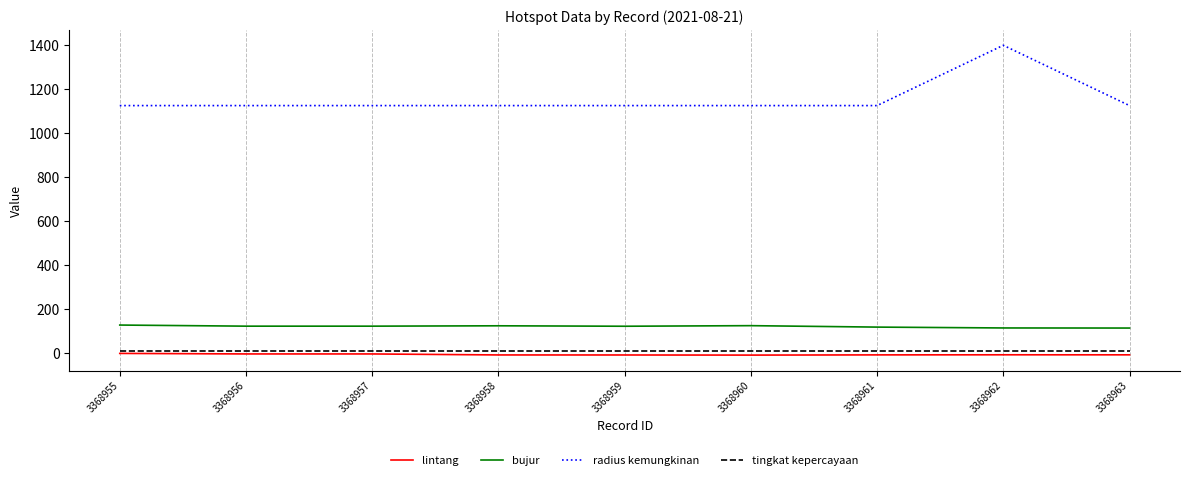

True or false: radius kemungkinan has a value of 1845.2 at 3368960.

False